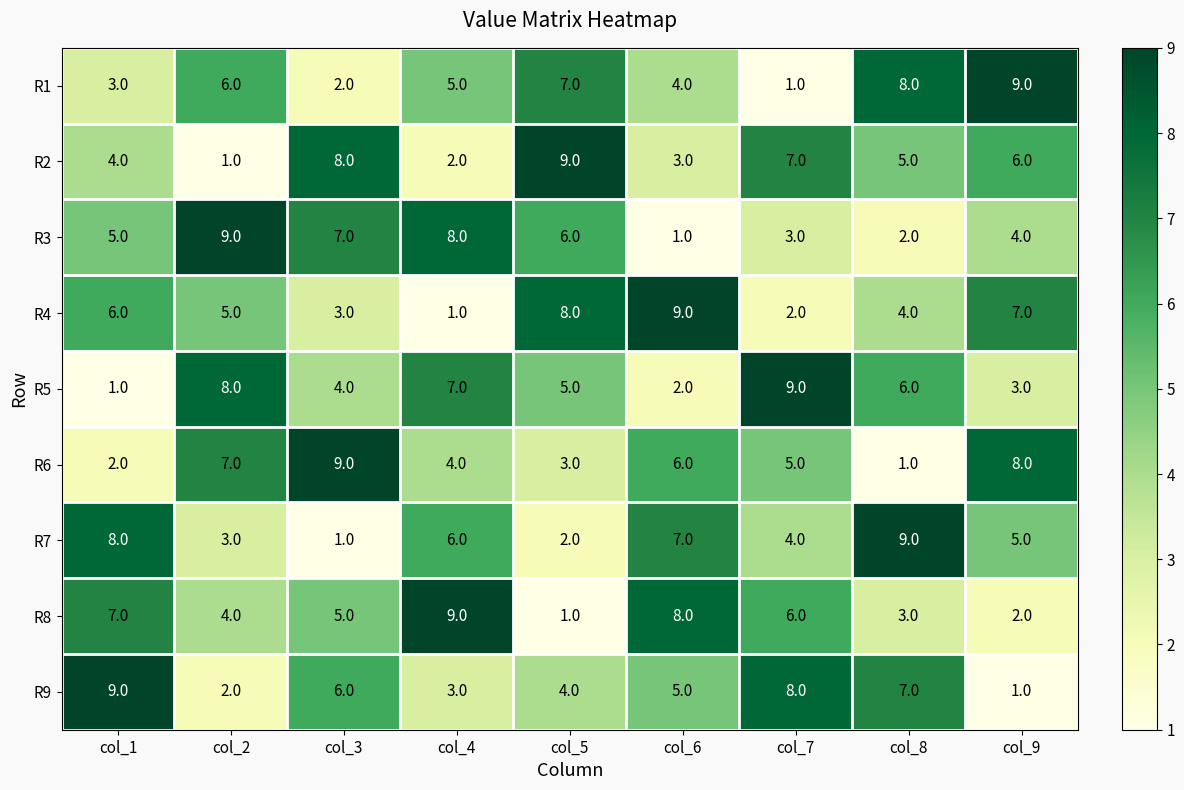

What is the smallest value displayed?

1